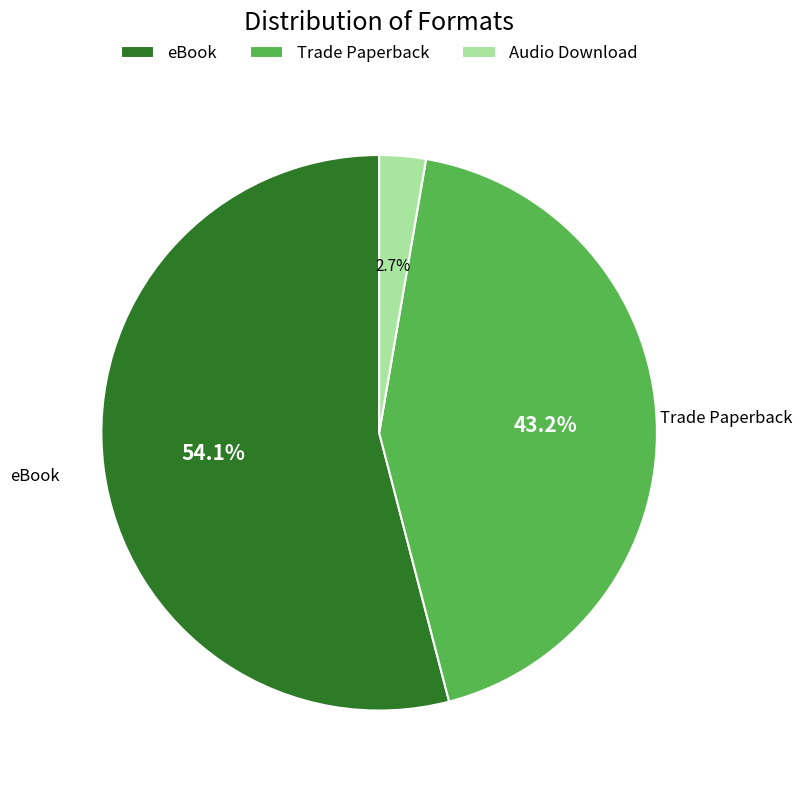

Which slice is the smallest?

Audio Download